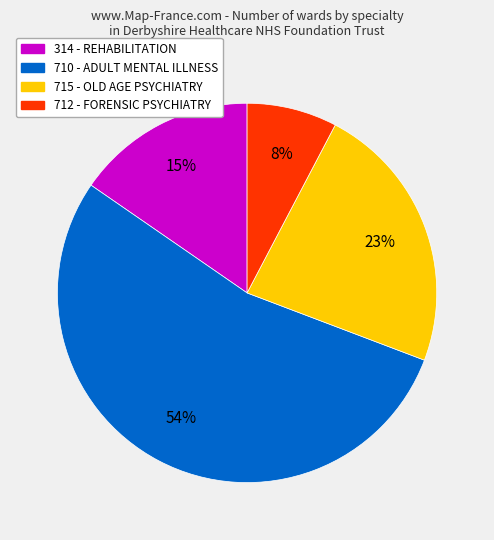

How many slices are in this pie chart?

4